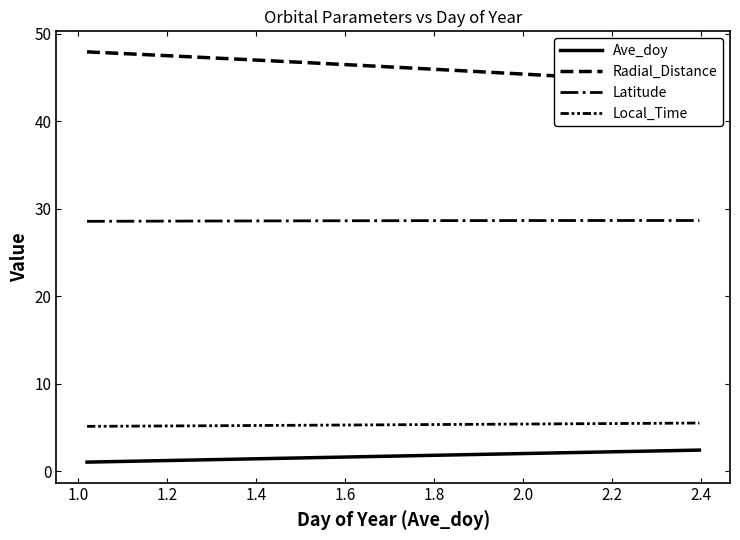

How many lines are shown in the chart?

4